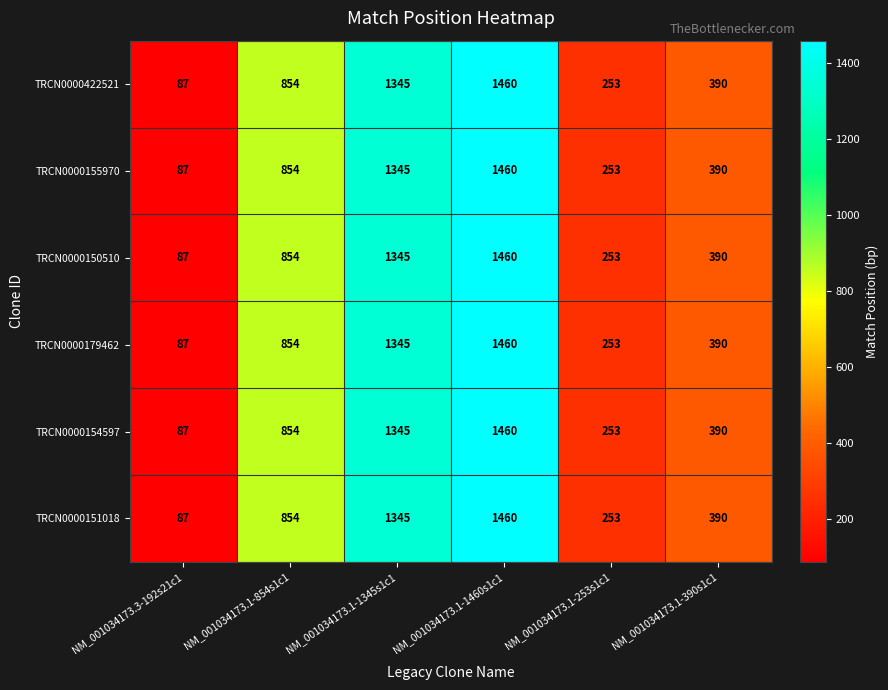

Is the value of TRCN0000155970 at NM_001034173.1-1345s1c1 greater than the value of TRCN0000154597 at NM_001034173.1-253s1c1?

Yes